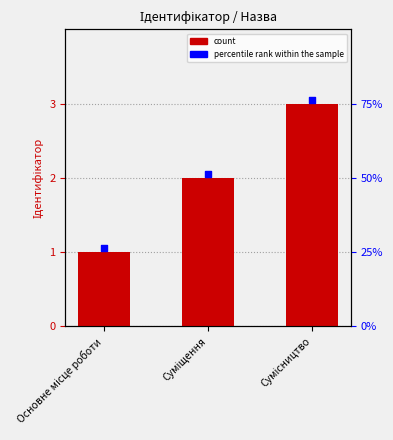

At which category is the sum across all series the highest?

Сумісництво